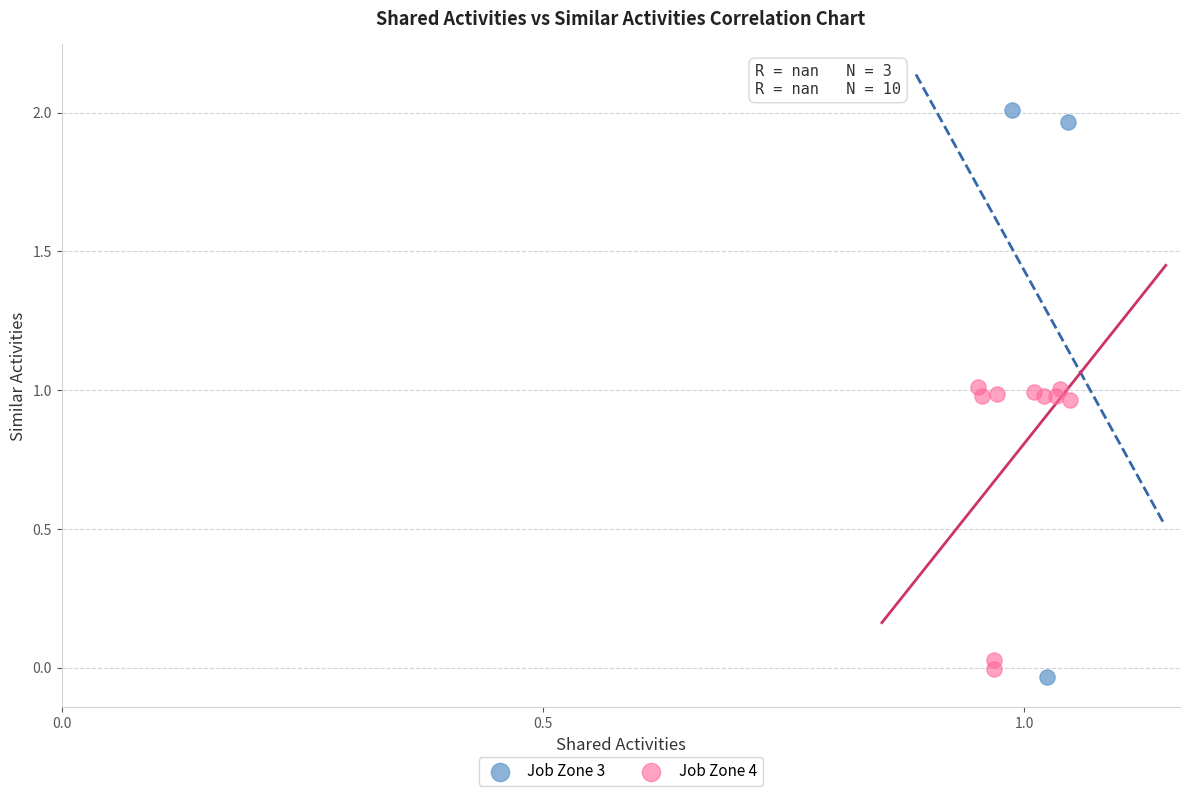

Which series contains the lowest Y value?

Job Zone 3